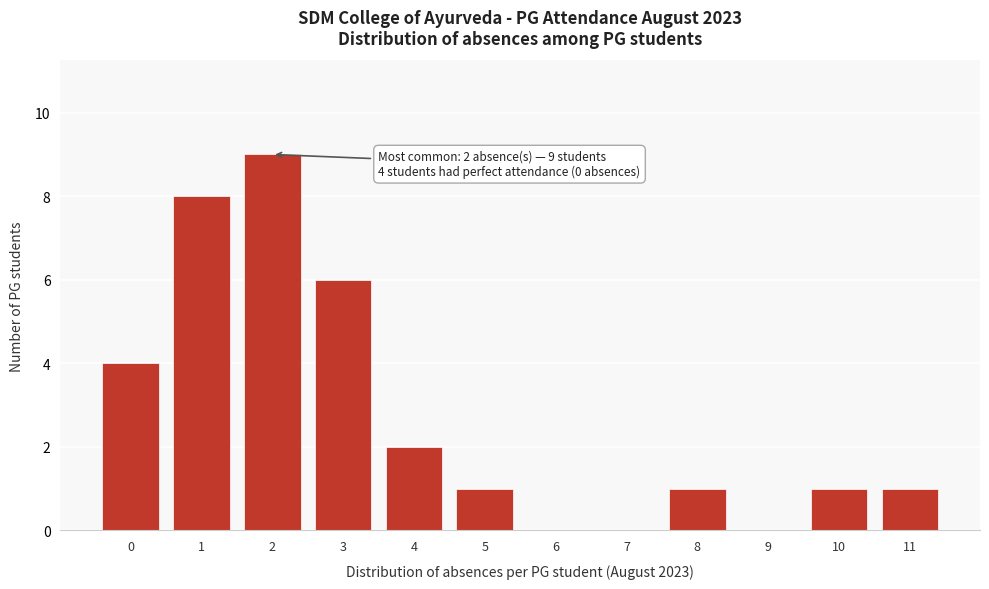

Reading right to left, transcribe all the data shown in this chart.

11=1	10=1	9=0	8=1	7=0	6=0	5=1	4=2	3=6	2=9	1=8	0=4